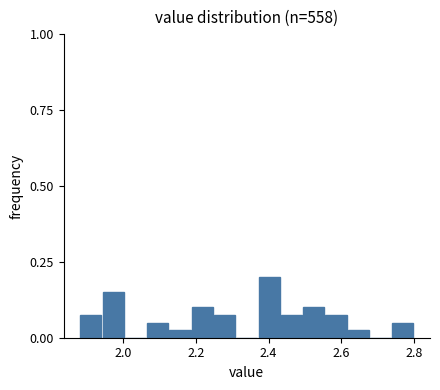

Read against the x-axis, roughly where is the centre of the tallest bar?

2.40